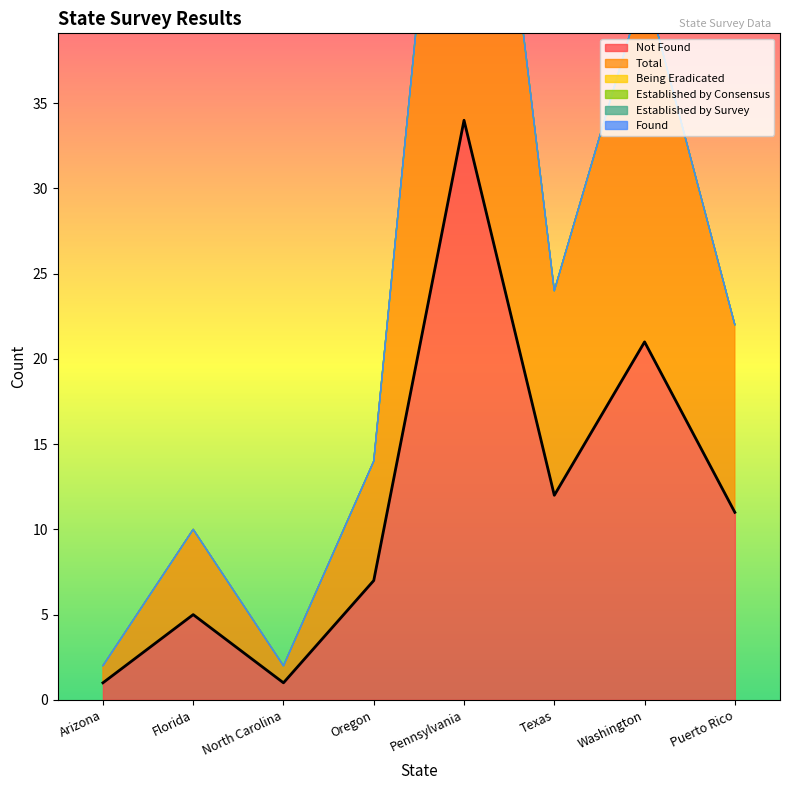

What is the total value across all series at Texas?

24